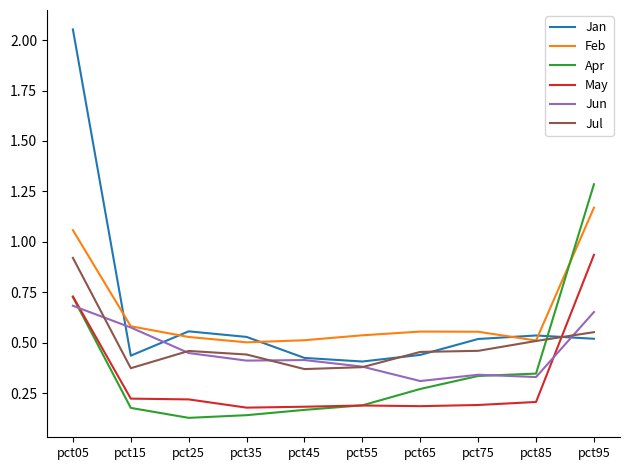

At which label is Jun closest to 0?

pct65